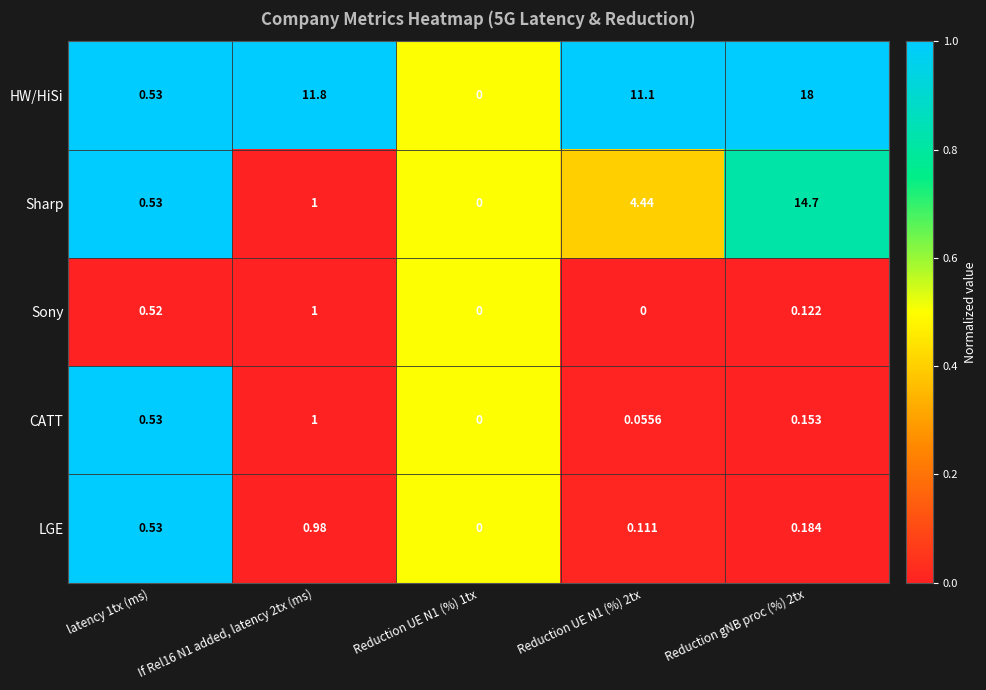

Is the value of Sharp at If Rel16 N1 added, latency 2tx (ms) greater than the value of LGE at If Rel16 N1 added, latency 2tx (ms)?

Yes